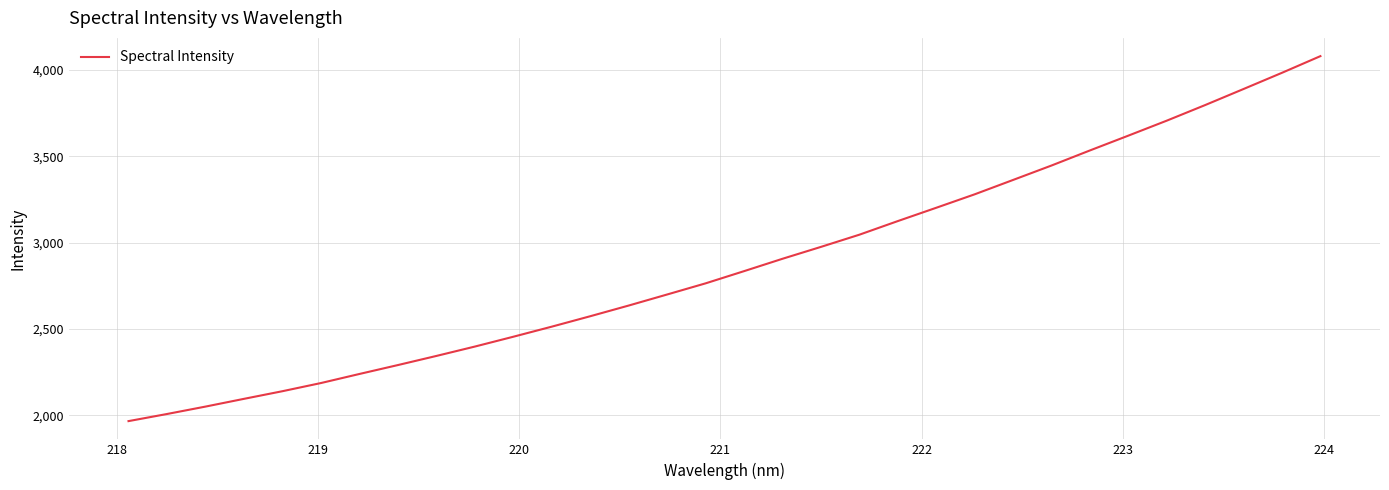

What is the minimum value shown in the chart?

1967.0